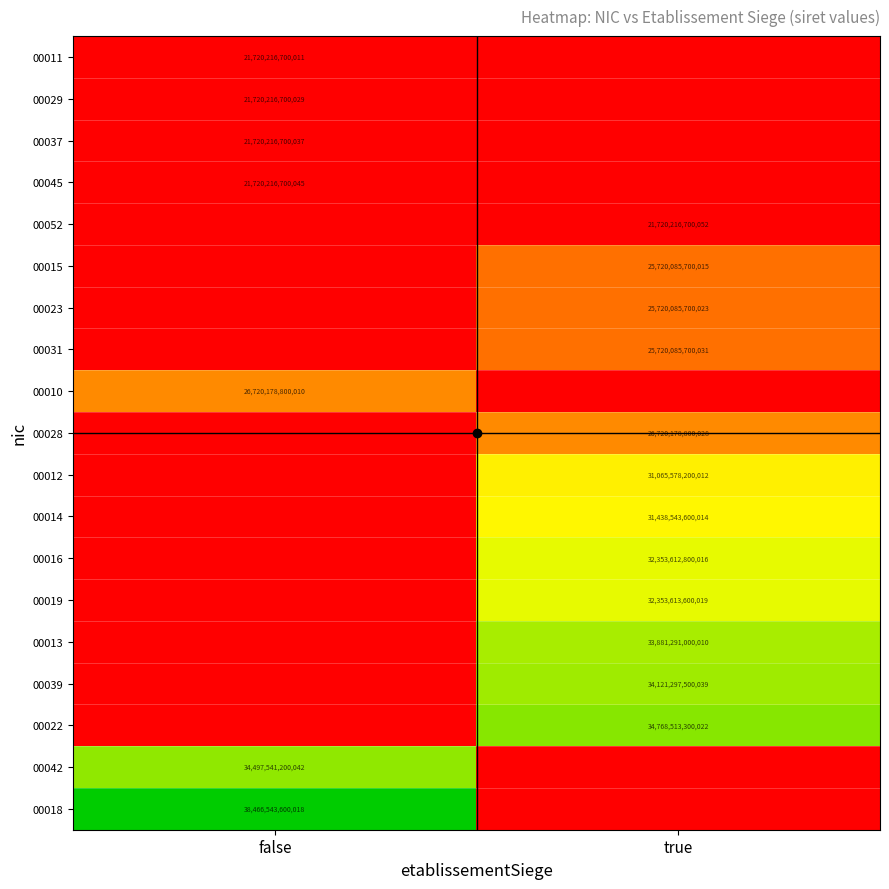

Which label corresponds to the smallest value in the chart?

false